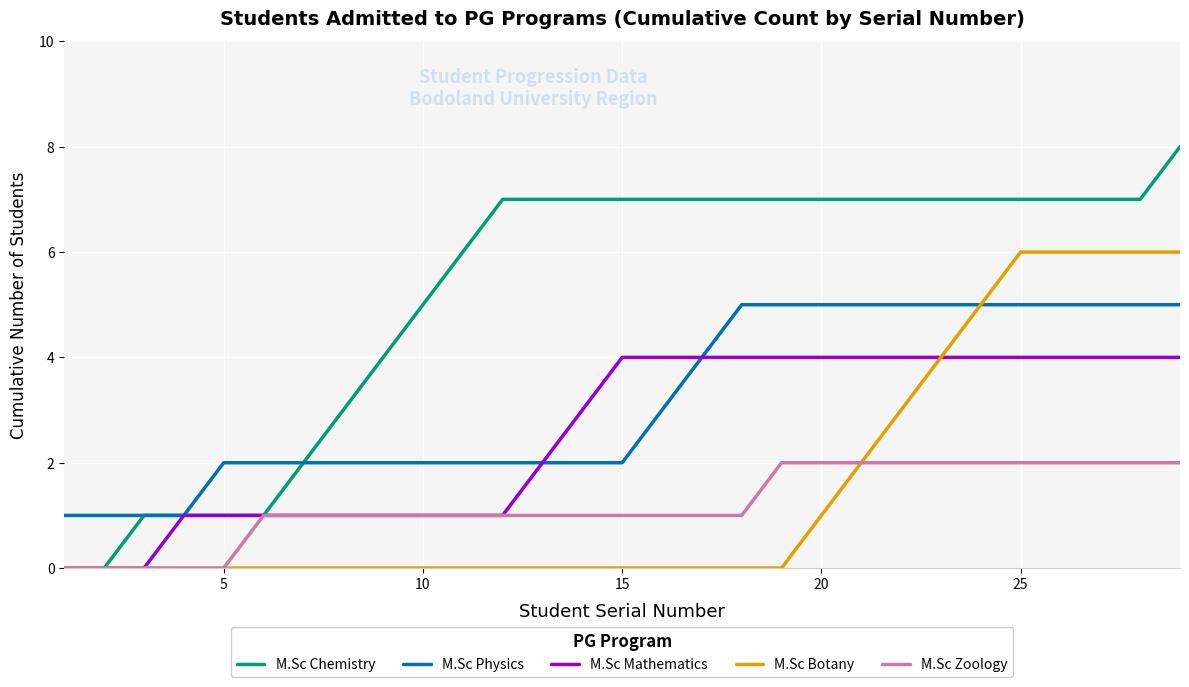

What are all the series names shown in the legend?

M.Sc Chemistry, M.Sc Physics, M.Sc Mathematics, M.Sc Botany, M.Sc Zoology